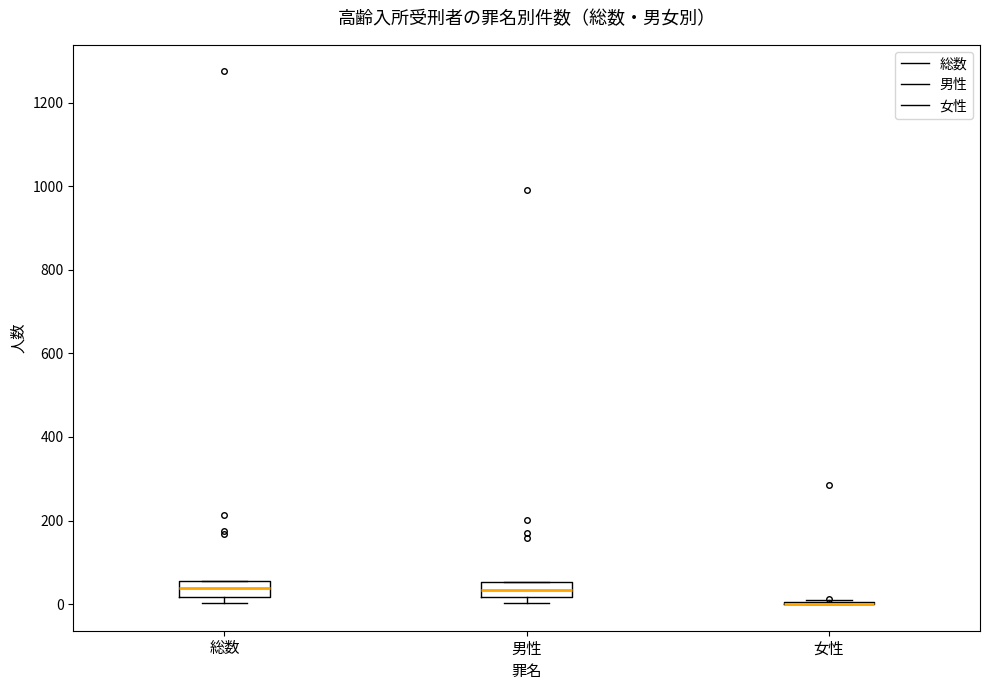

Reading left to right, transcribe this box plot: for each box, give where its median line is, the range the box spans, and where its two whiskers end, as read against the y-axis. The values are not printed on the chart, so give them approximately, as read against the axis.

総数: median 40, box 20 to 60, whiskers 0 to 60
男性: median 40, box 20 to 60, whiskers 0 to 60
女性: box collapsed to a line at 0, whiskers 0 to 0